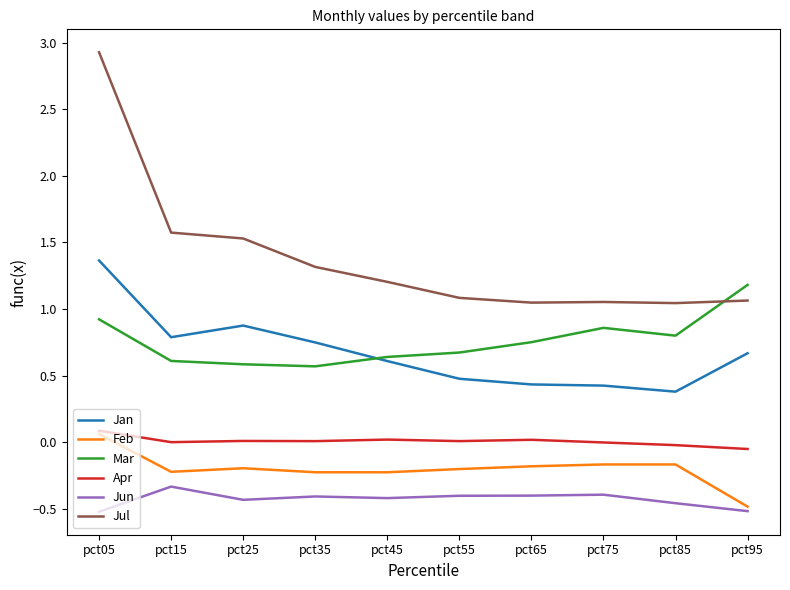

At how many categories does at least one series exceed 2?

1